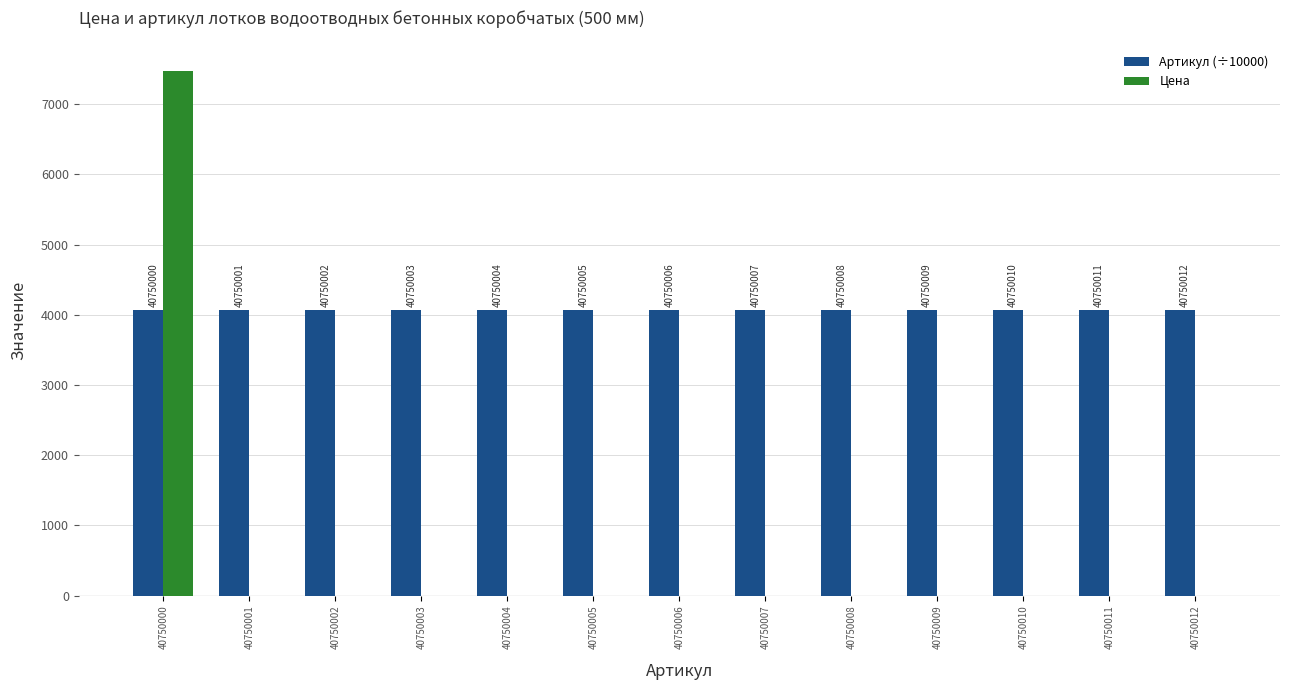

Rank the series by their average value, from highest to lowest.

Артикул (÷10000), Цена